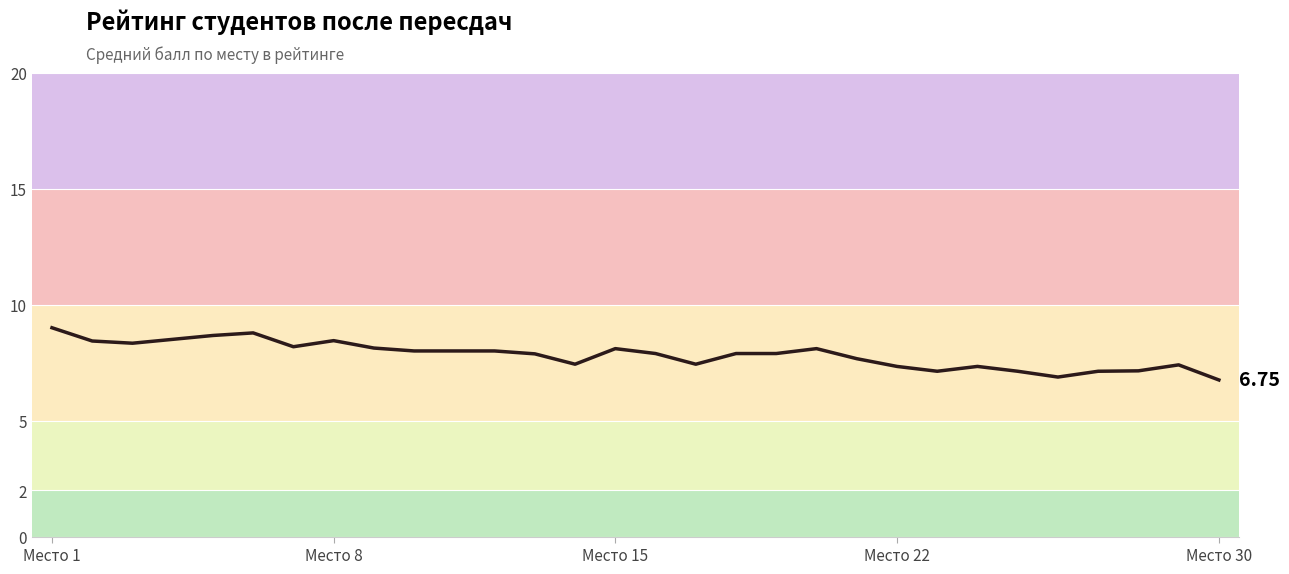

Is this an area chart (filled region under the line)?

No